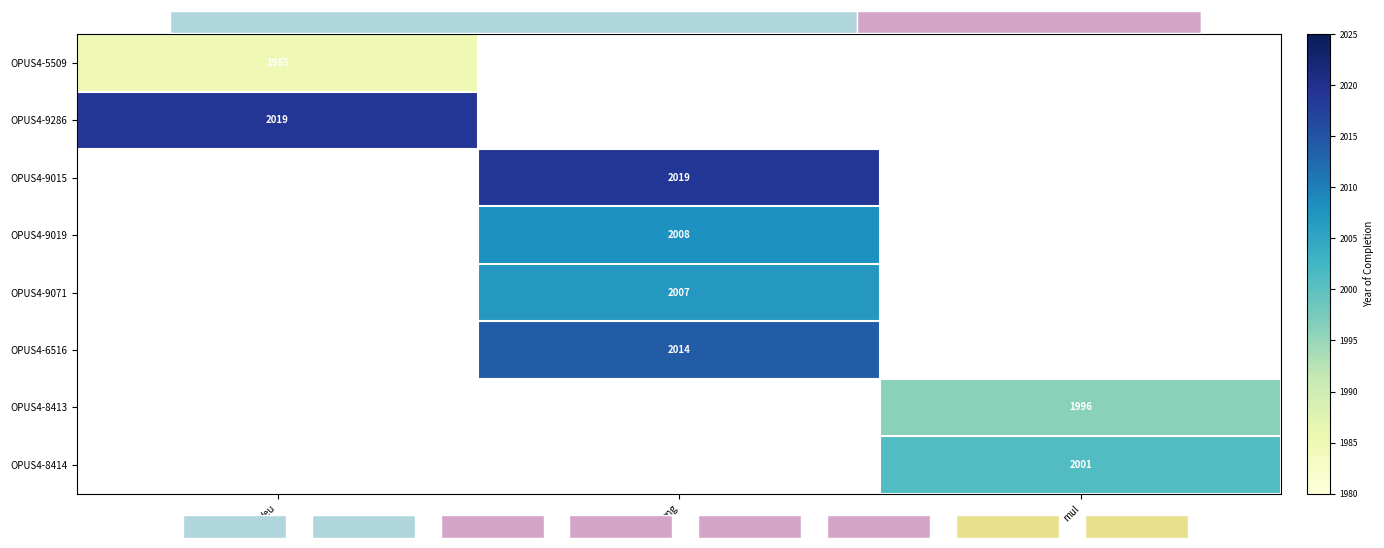

How many data points does each series have?

3